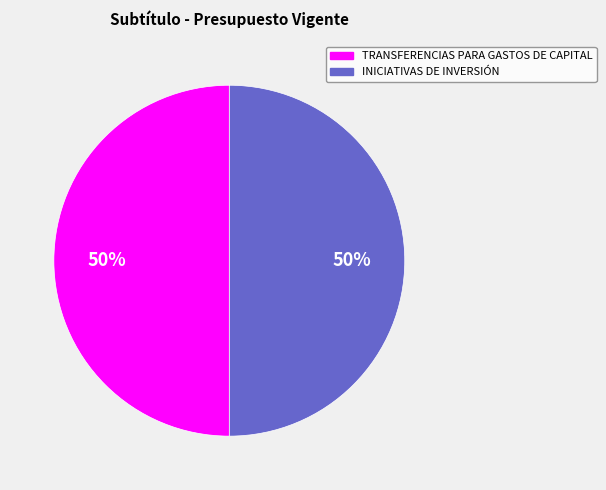

To the nearest percent, what is the average slice percentage?

50%